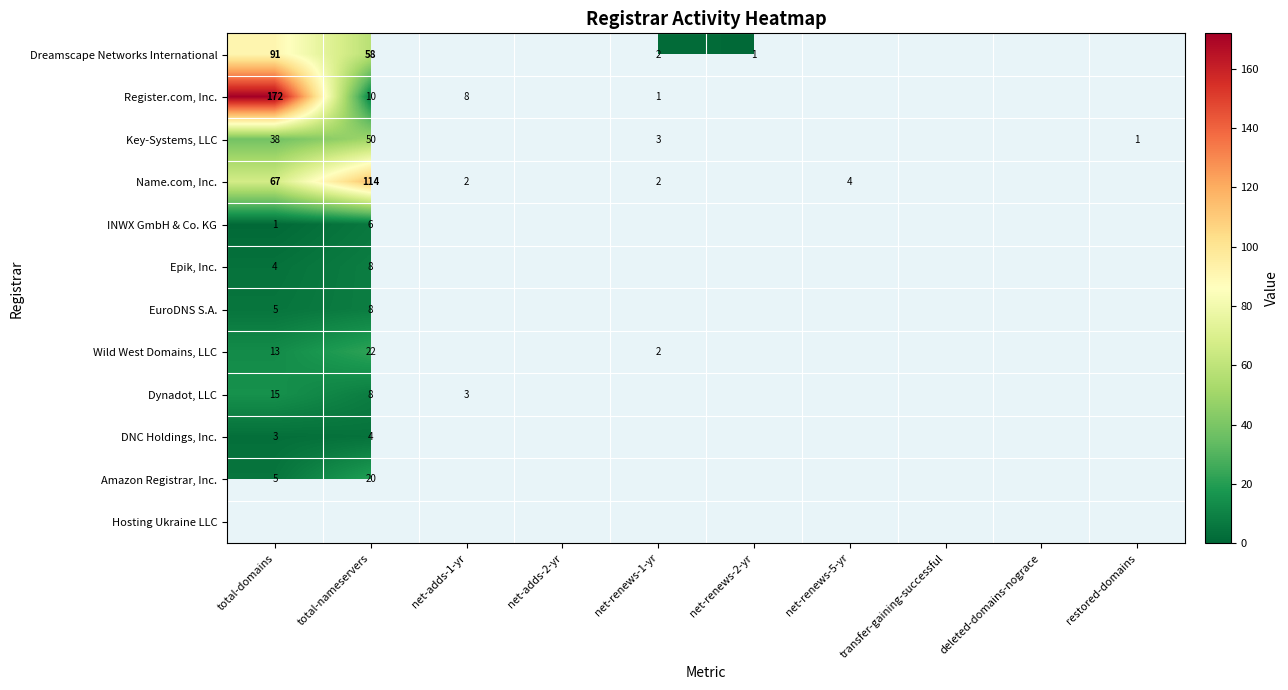

Is it true that EuroDNS S.A. equals 12 at total-nameservers?

False